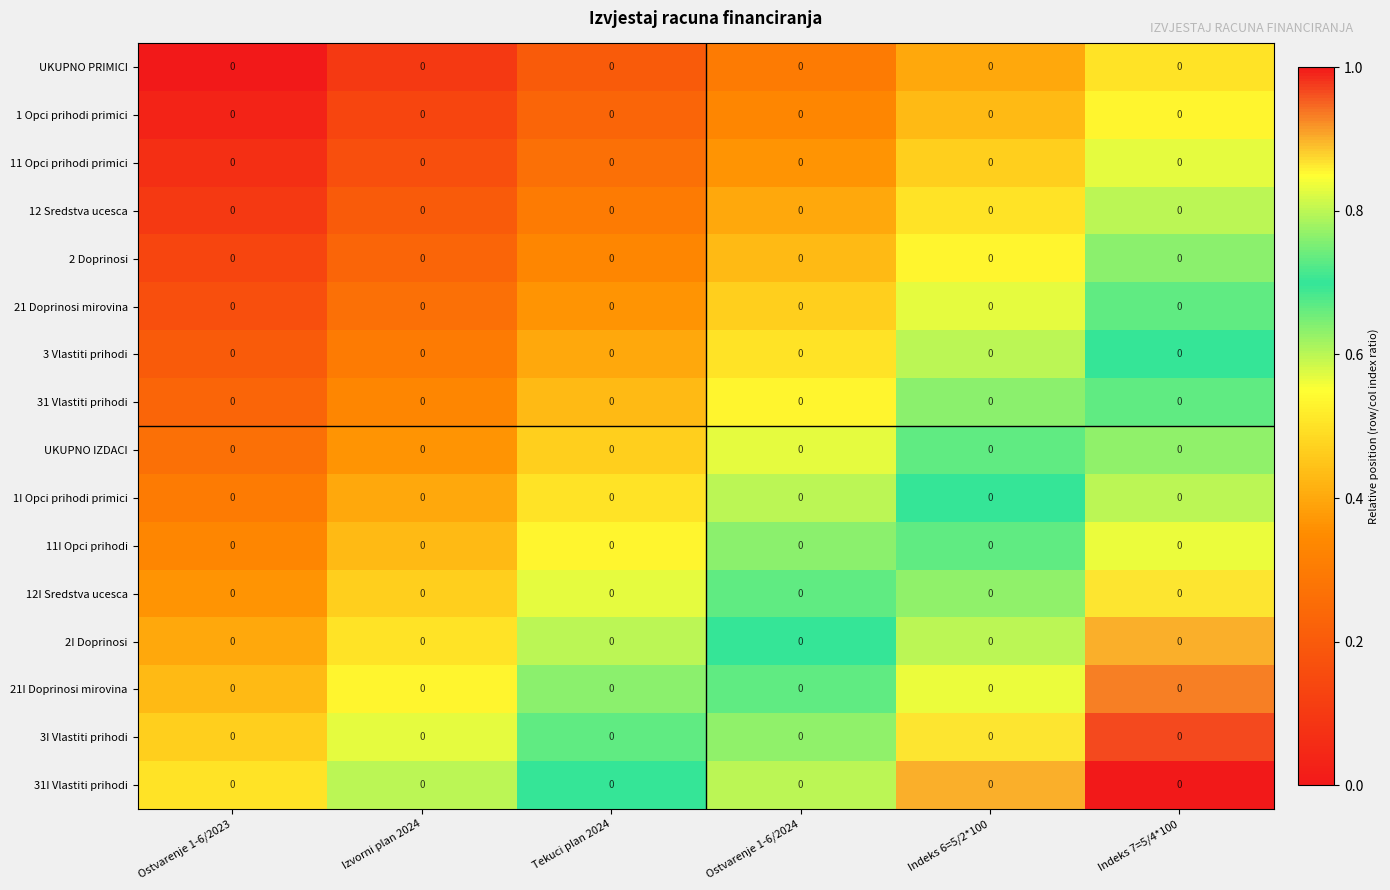

Is the value of 31 Vlastiti prihodi at Tekuci plan 2024 greater than the value of UKUPNO PRIMICI at Tekuci plan 2024?

Yes